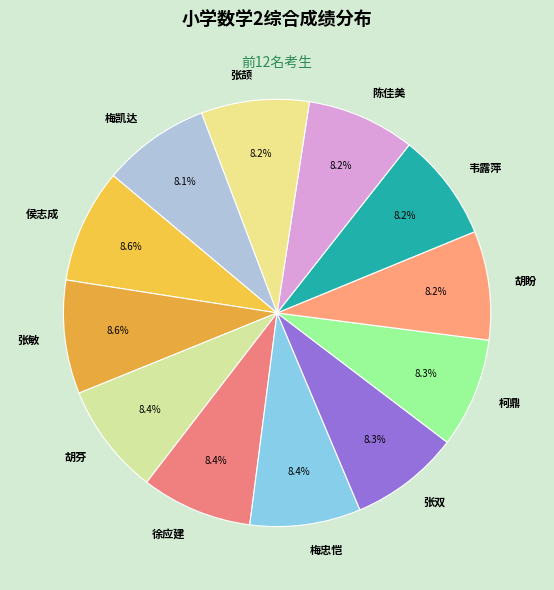

Does 梅忠恺 account for over 50% of the chart?

No